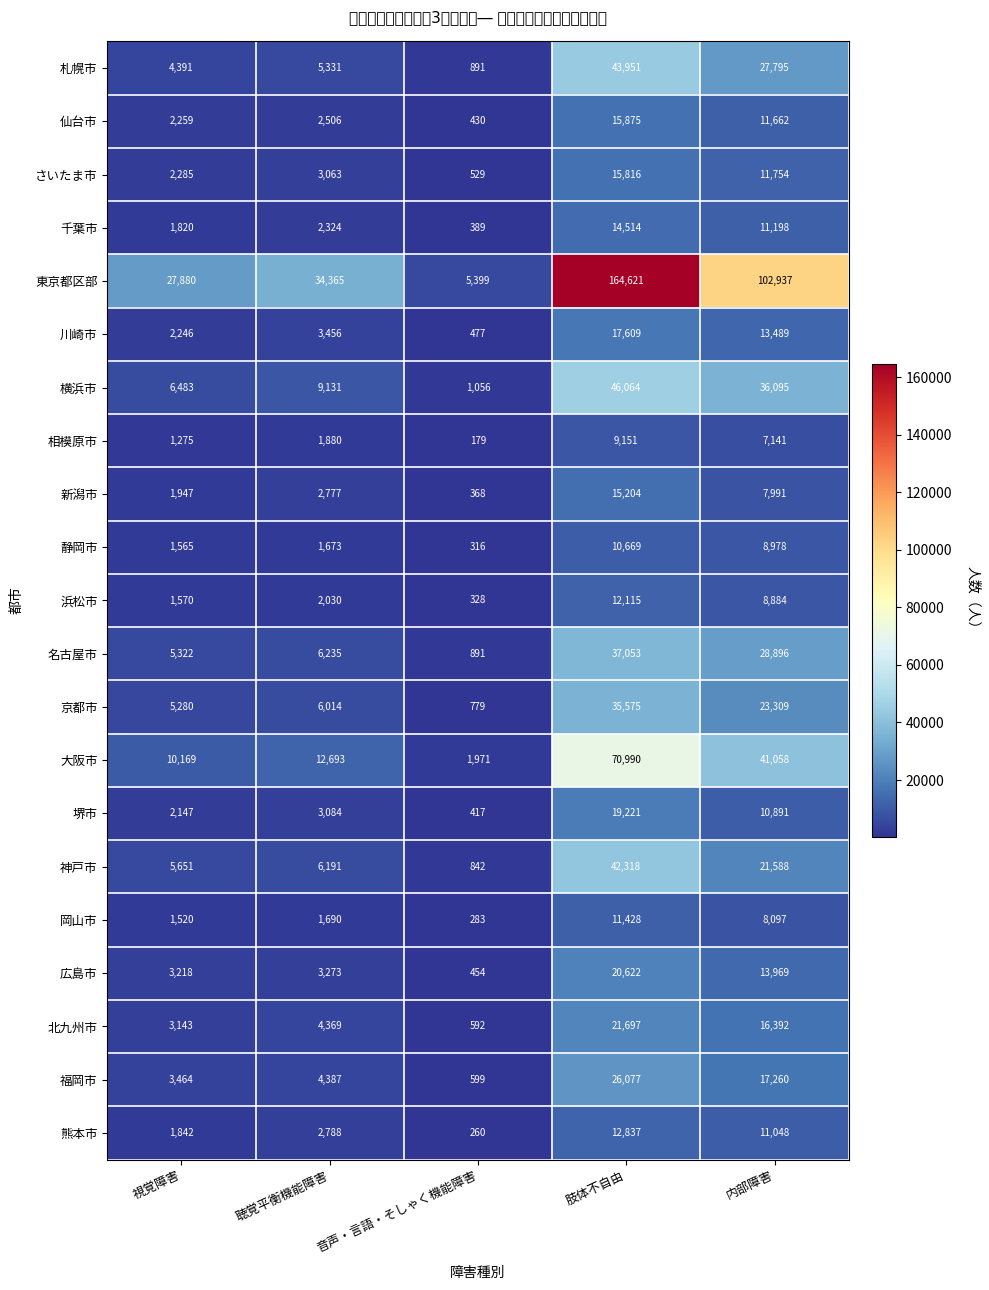

Reading left to right, list all the values displayed in this chart.

札幌市: 視覚障害=4391	聴覚平衡機能障害=5331	音声・言語・そしゃく機能障害=891	肢体不自由=43951	内部障害=27795
仙台市: 視覚障害=2259	聴覚平衡機能障害=2506	音声・言語・そしゃく機能障害=430	肢体不自由=15875	内部障害=11662
さいたま市: 視覚障害=2285	聴覚平衡機能障害=3063	音声・言語・そしゃく機能障害=529	肢体不自由=15816	内部障害=11754
千葉市: 視覚障害=1820	聴覚平衡機能障害=2324	音声・言語・そしゃく機能障害=389	肢体不自由=14514	内部障害=11198
東京都区部: 視覚障害=27880	聴覚平衡機能障害=34365	音声・言語・そしゃく機能障害=5399	肢体不自由=164621	内部障害=102937
川崎市: 視覚障害=2246	聴覚平衡機能障害=3456	音声・言語・そしゃく機能障害=477	肢体不自由=17609	内部障害=13489
横浜市: 視覚障害=6483	聴覚平衡機能障害=9131	音声・言語・そしゃく機能障害=1056	肢体不自由=46064	内部障害=36095
相模原市: 視覚障害=1275	聴覚平衡機能障害=1880	音声・言語・そしゃく機能障害=179	肢体不自由=9151	内部障害=7141
新潟市: 視覚障害=1947	聴覚平衡機能障害=2777	音声・言語・そしゃく機能障害=368	肢体不自由=15204	内部障害=7991
静岡市: 視覚障害=1565	聴覚平衡機能障害=1673	音声・言語・そしゃく機能障害=316	肢体不自由=10669	内部障害=8978
浜松市: 視覚障害=1570	聴覚平衡機能障害=2030	音声・言語・そしゃく機能障害=328	肢体不自由=12115	内部障害=8884
名古屋市: 視覚障害=5322	聴覚平衡機能障害=6235	音声・言語・そしゃく機能障害=891	肢体不自由=37053	内部障害=28896
京都市: 視覚障害=5280	聴覚平衡機能障害=6014	音声・言語・そしゃく機能障害=779	肢体不自由=35575	内部障害=23309
大阪市: 視覚障害=10169	聴覚平衡機能障害=12693	音声・言語・そしゃく機能障害=1971	肢体不自由=70990	内部障害=41058
堺市: 視覚障害=2147	聴覚平衡機能障害=3084	音声・言語・そしゃく機能障害=417	肢体不自由=19221	内部障害=10891
神戸市: 視覚障害=5651	聴覚平衡機能障害=6191	音声・言語・そしゃく機能障害=842	肢体不自由=42318	内部障害=21588
岡山市: 視覚障害=1520	聴覚平衡機能障害=1690	音声・言語・そしゃく機能障害=283	肢体不自由=11428	内部障害=8097
広島市: 視覚障害=3218	聴覚平衡機能障害=3273	音声・言語・そしゃく機能障害=454	肢体不自由=20622	内部障害=13969
北九州市: 視覚障害=3143	聴覚平衡機能障害=4369	音声・言語・そしゃく機能障害=592	肢体不自由=21697	内部障害=16392
福岡市: 視覚障害=3464	聴覚平衡機能障害=4387	音声・言語・そしゃく機能障害=599	肢体不自由=26077	内部障害=17260
熊本市: 視覚障害=1842	聴覚平衡機能障害=2788	音声・言語・そしゃく機能障害=260	肢体不自由=12837	内部障害=11048